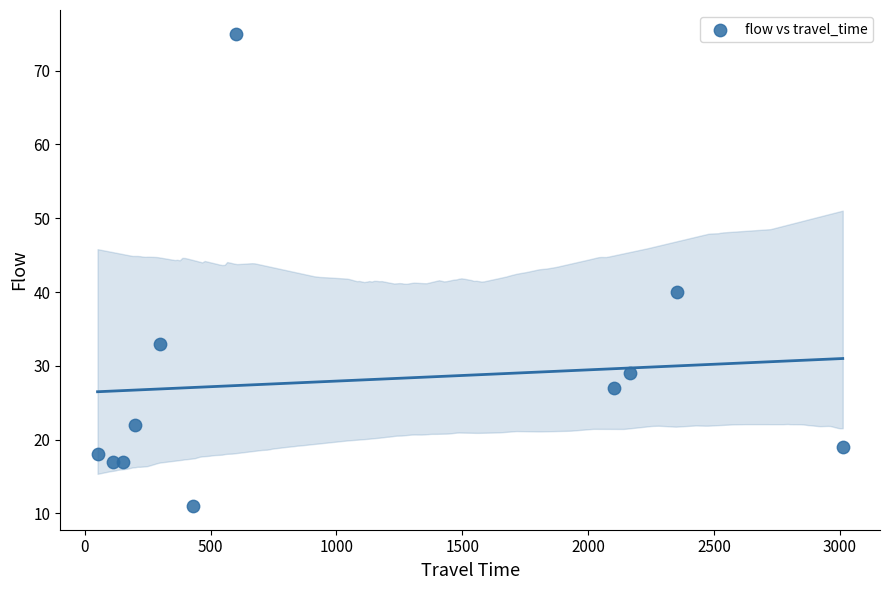

What Y value in the scatter plot is closest to 43?

40